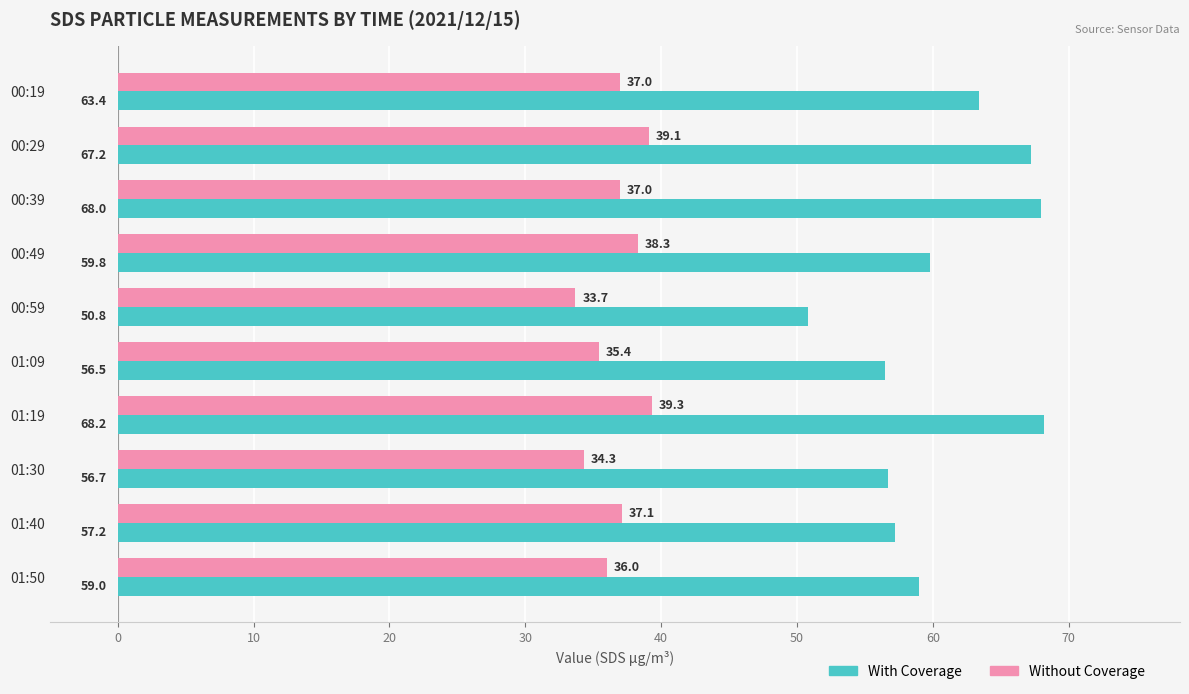

Rank the categories by With Coverage value from highest to lowest.

01:19, 00:39, 00:29, 00:19, 00:49, 01:50, 01:40, 01:30, 01:09, 00:59